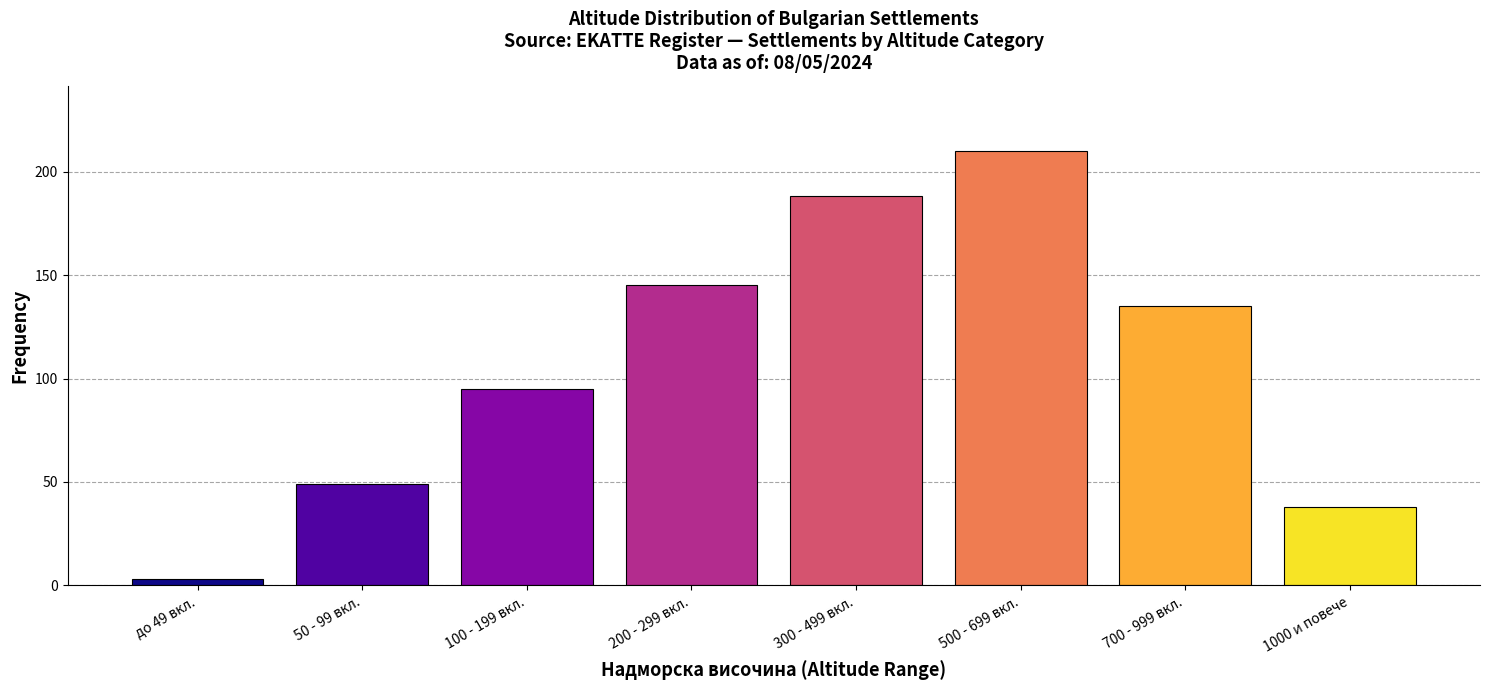

Reading right to left, what are all the values shown in this chart?

1000 и повече=38	700 - 999 вкл.=135	500 - 699 вкл.=210	300 - 499 вкл.=188	200 - 299 вкл.=145	100 - 199 вкл.=95	50 - 99 вкл.=49	до 49 вкл.=3